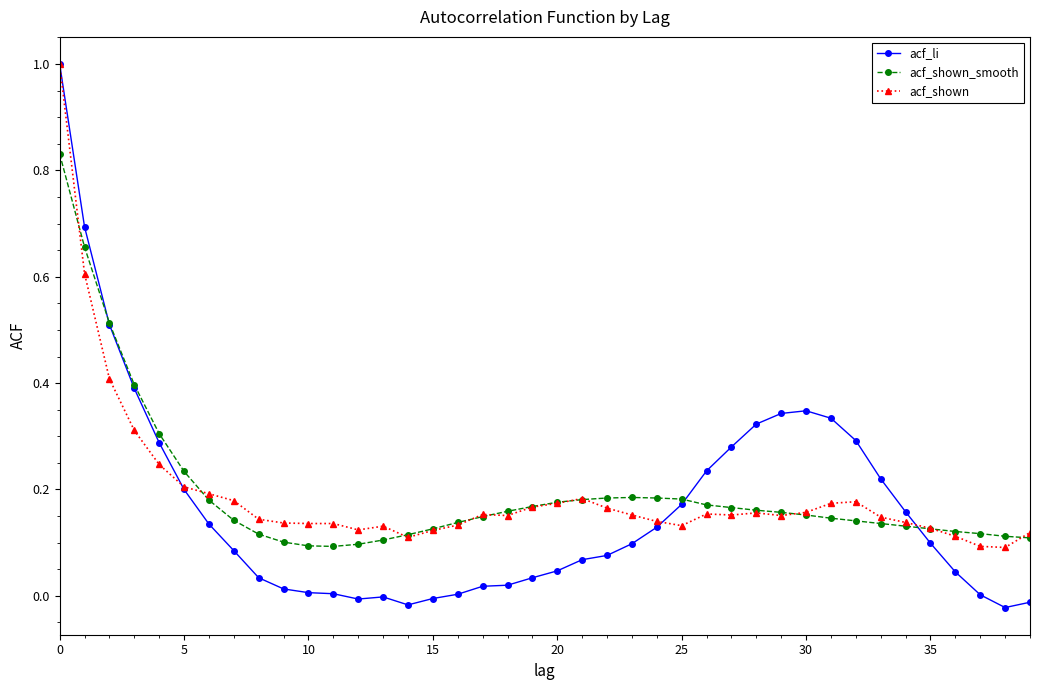

What are all the series names shown in the legend?

acf_li, acf_shown_smooth, acf_shown